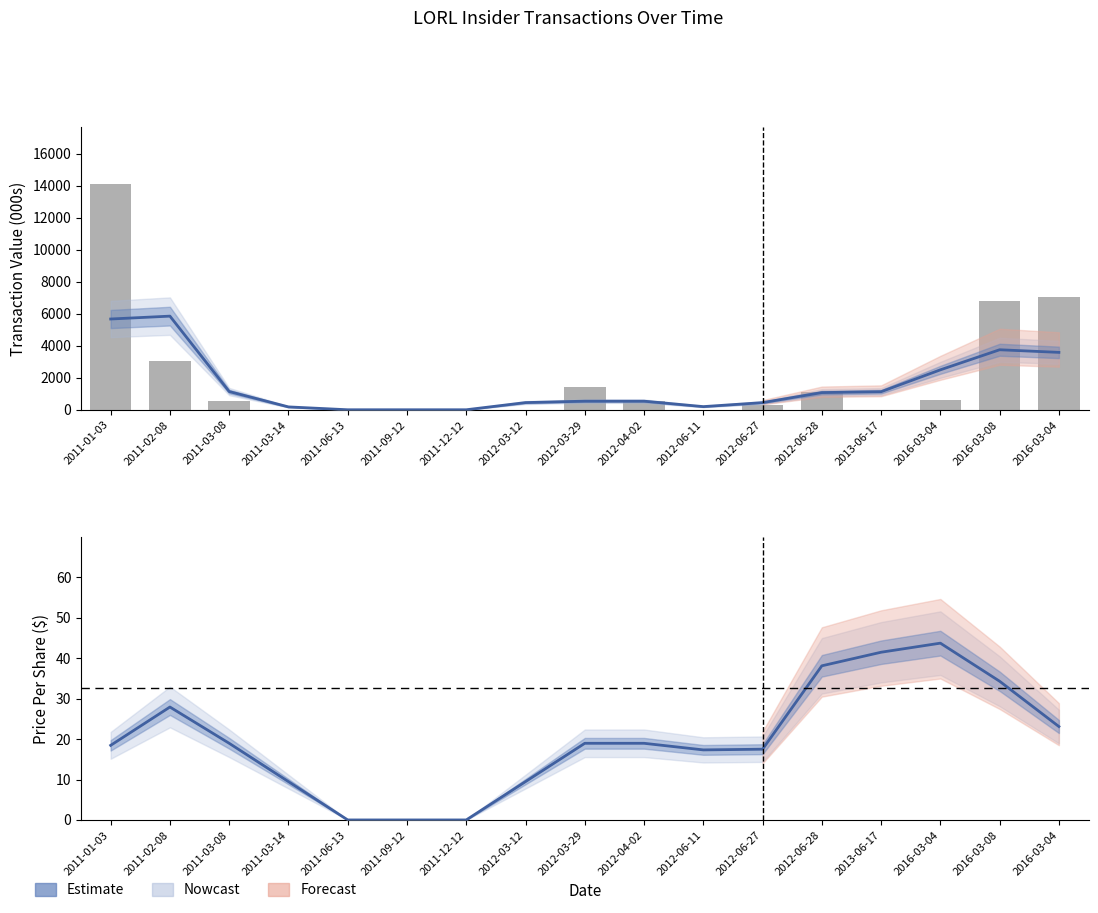

Which category has the lowest value in the transactionValue (bars) series?

2011-03-14